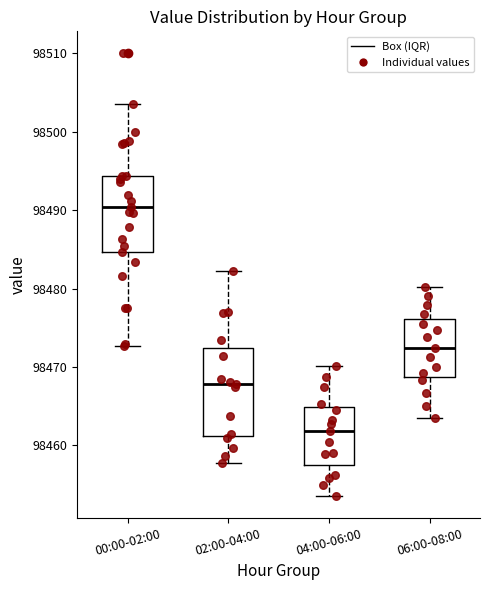

Comparing the boxes themselves (not the whiskers), which one is the tallest?

02:00-04:00